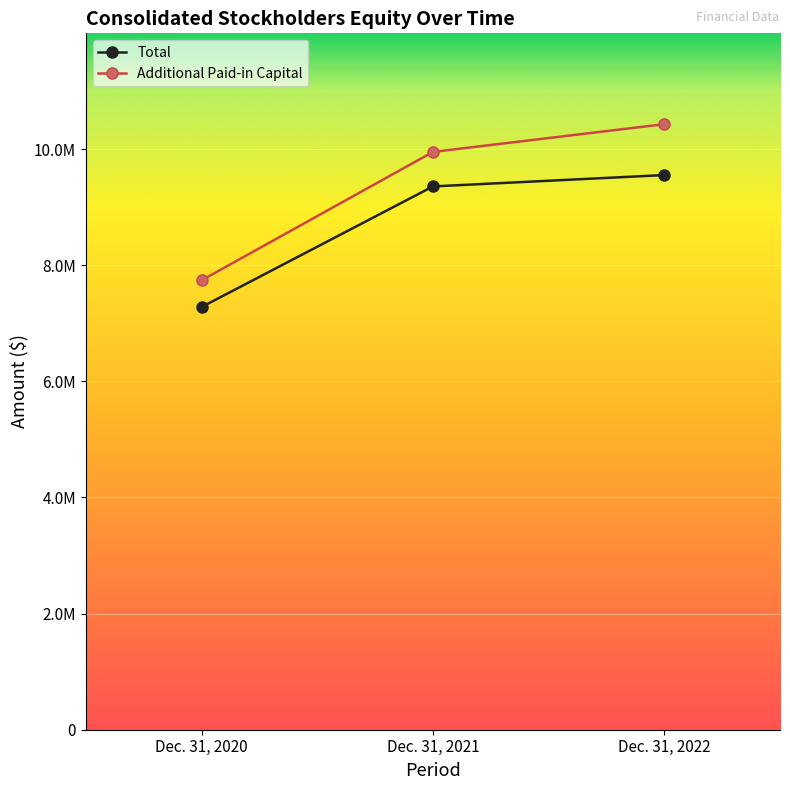

The Total series shows 4840194 at Dec. 31, 2020. True or false?

False